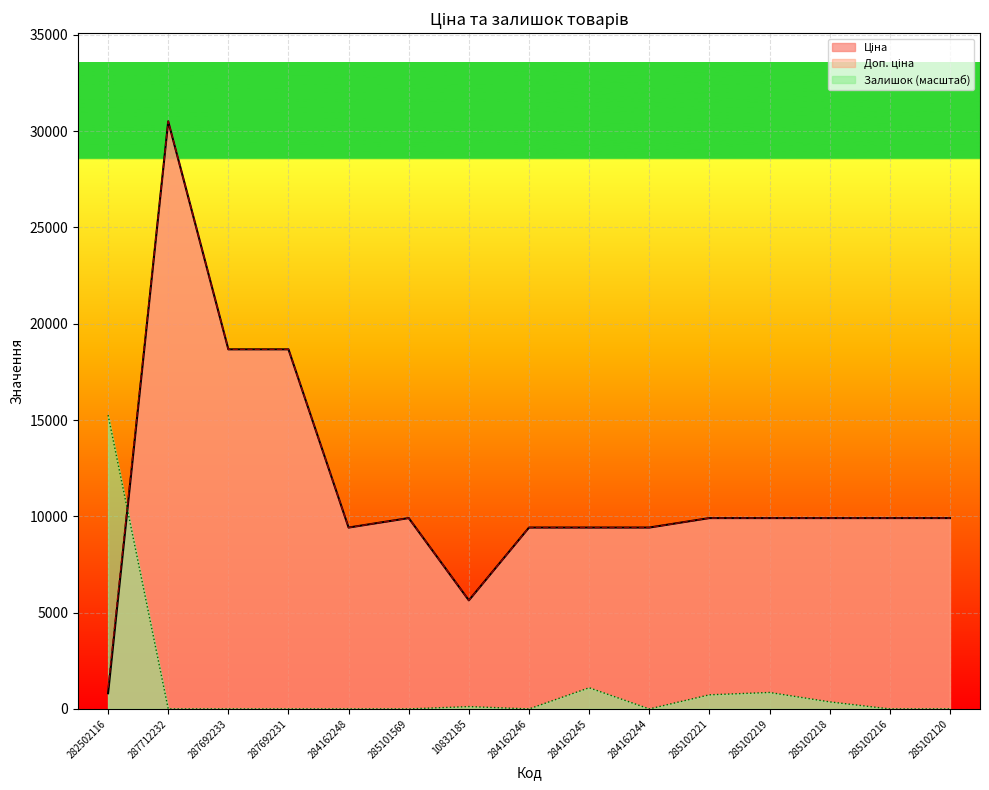

What is the value of the Залишок point at the 9th from the left?

1098.4